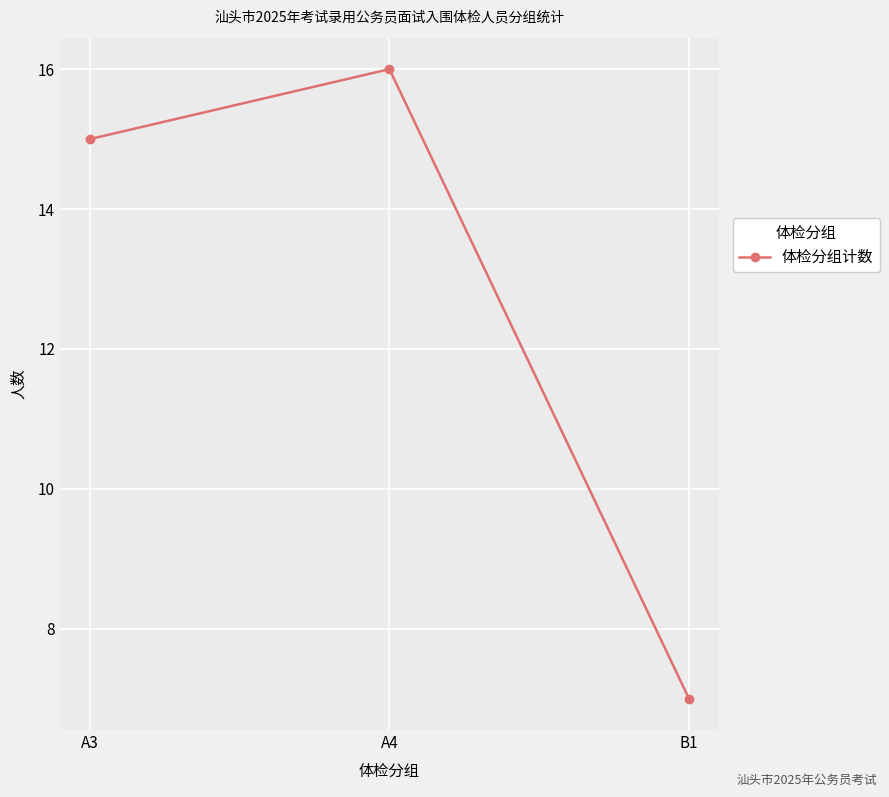

Is this an area chart (filled region under the line)?

No